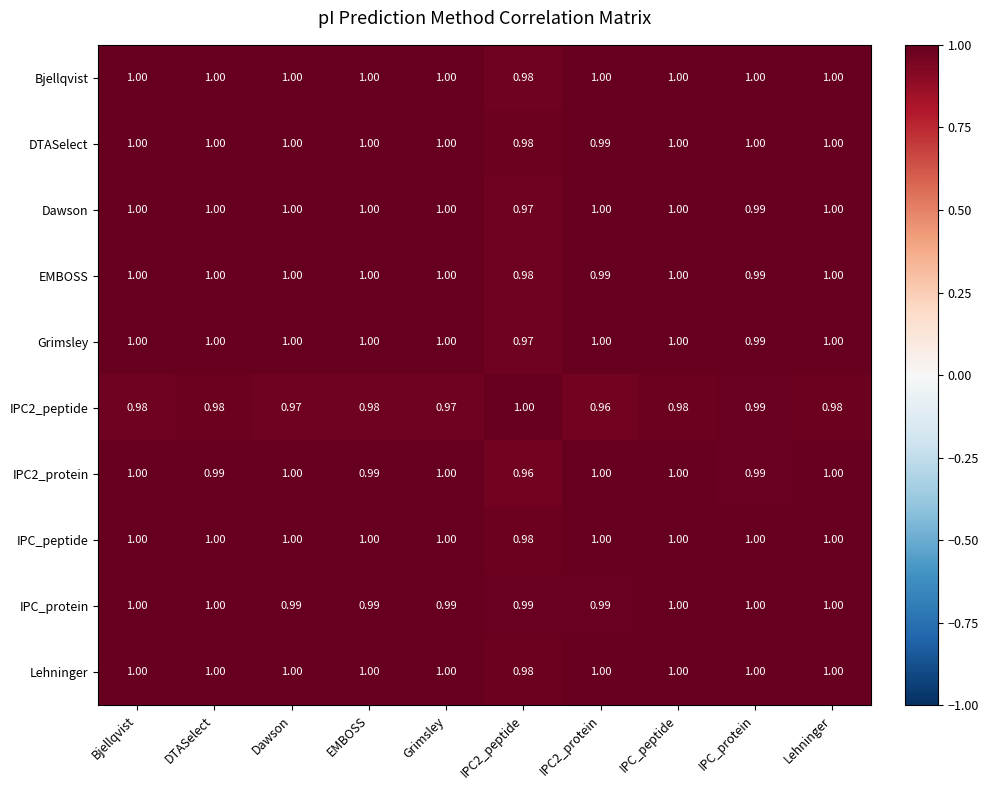

Which series changed the most between DTASelect and EMBOSS?

IPC_protein